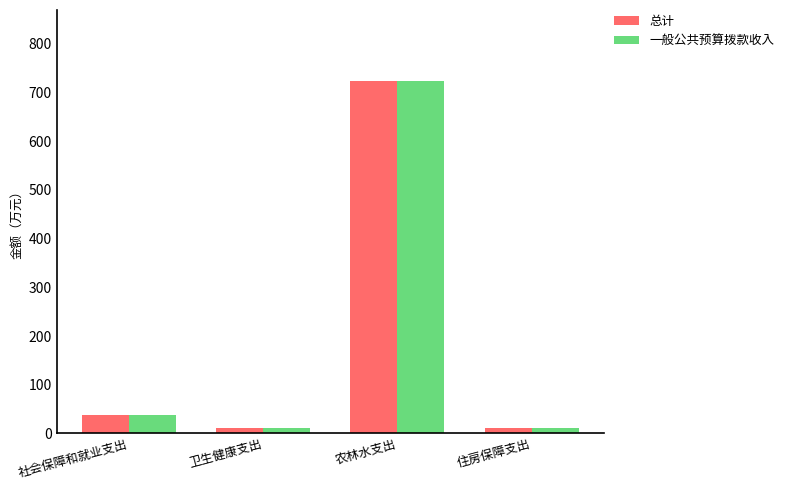

What is the label of the 3rd bar from the right?

卫生健康支出